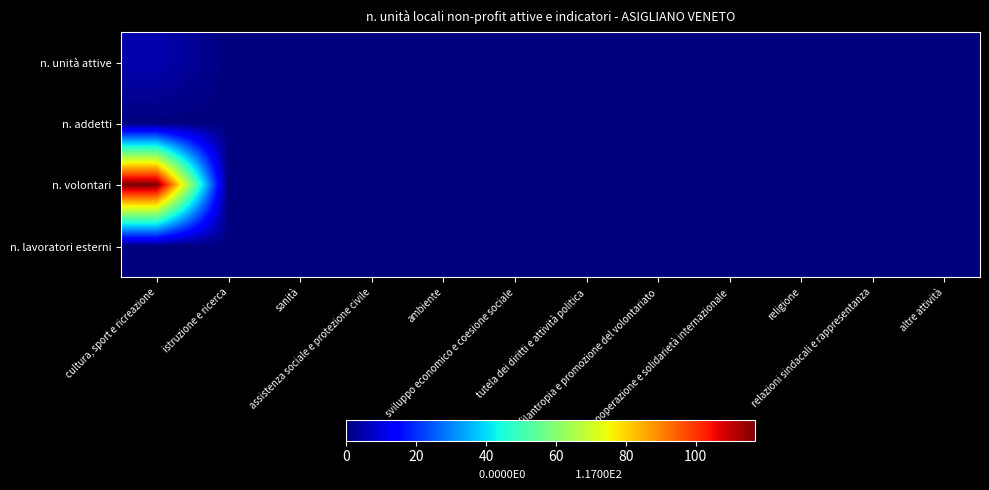

Reading left to right, list all the values displayed in this chart.

n. unità attive: cultura, sport e ricreazione=5	istruzione e ricerca=0	sanità=0	assistenza sociale e protezione civile=0	ambiente=0	sviluppo economico e coesione sociale=0	tutela dei diritti e attività politica=0	filantropia e promozione del volontariato=0	cooperazione e solidarietà internazionale=0	religione=0	relazioni sindacali e rappresentanza=0	altre attività=0
n. addetti: cultura, sport e ricreazione=0	istruzione e ricerca=0	sanità=0	assistenza sociale e protezione civile=0	ambiente=0	sviluppo economico e coesione sociale=0	tutela dei diritti e attività politica=0	filantropia e promozione del volontariato=0	cooperazione e solidarietà internazionale=0	religione=0	relazioni sindacali e rappresentanza=0	altre attività=0
n. volontari: cultura, sport e ricreazione=117	istruzione e ricerca=0	sanità=0	assistenza sociale e protezione civile=0	ambiente=0	sviluppo economico e coesione sociale=0	tutela dei diritti e attività politica=0	filantropia e promozione del volontariato=0	cooperazione e solidarietà internazionale=0	religione=0	relazioni sindacali e rappresentanza=0	altre attività=0
n. lavoratori esterni: cultura, sport e ricreazione=0	istruzione e ricerca=0	sanità=0	assistenza sociale e protezione civile=0	ambiente=0	sviluppo economico e coesione sociale=0	tutela dei diritti e attività politica=0	filantropia e promozione del volontariato=0	cooperazione e solidarietà internazionale=0	religione=0	relazioni sindacali e rappresentanza=0	altre attività=0